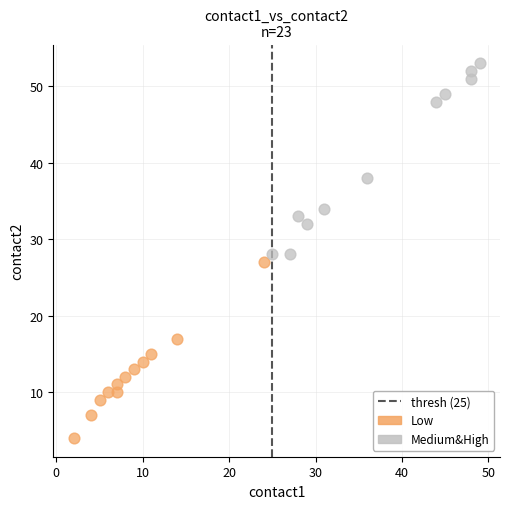

Which series contains the lowest Y value?

Low